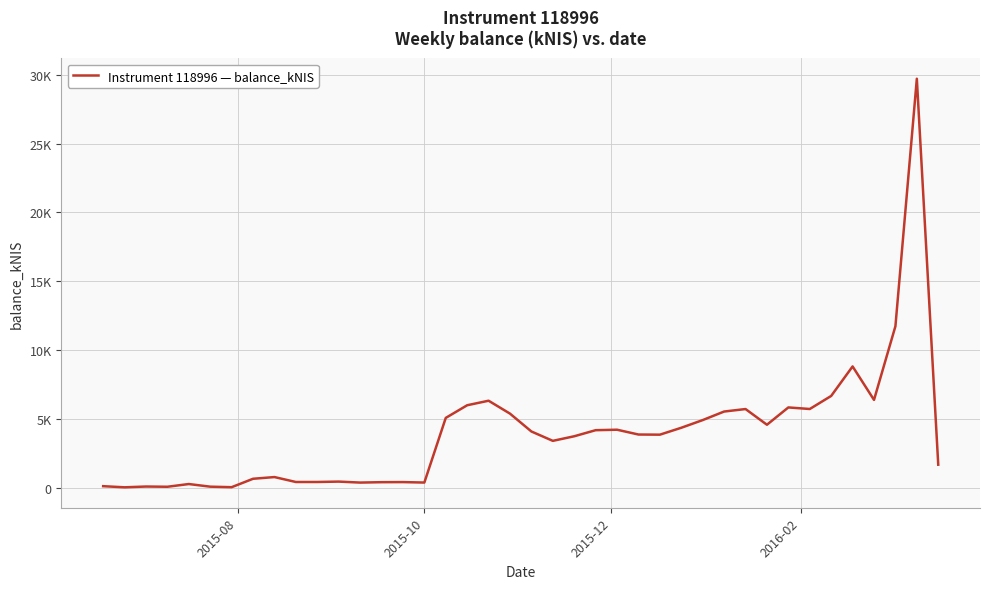

Does the chart have visible grid lines?

Yes